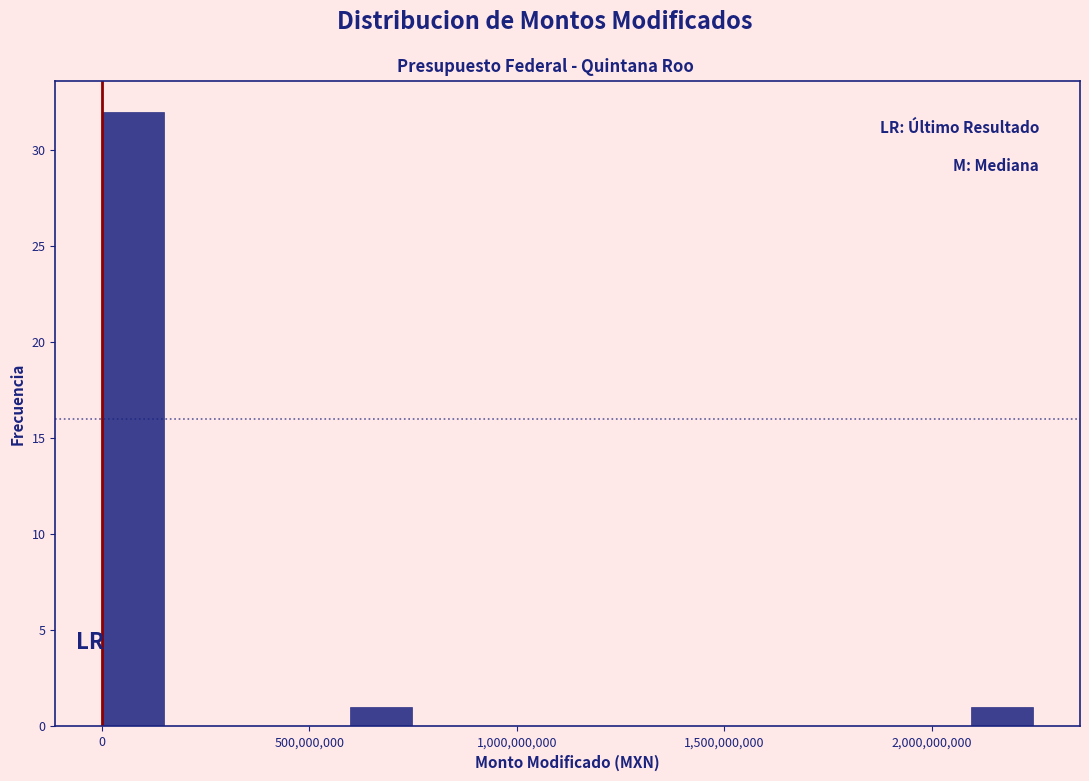

Read against the x-axis, roughly where is the centre of the tallest bar?

50000000